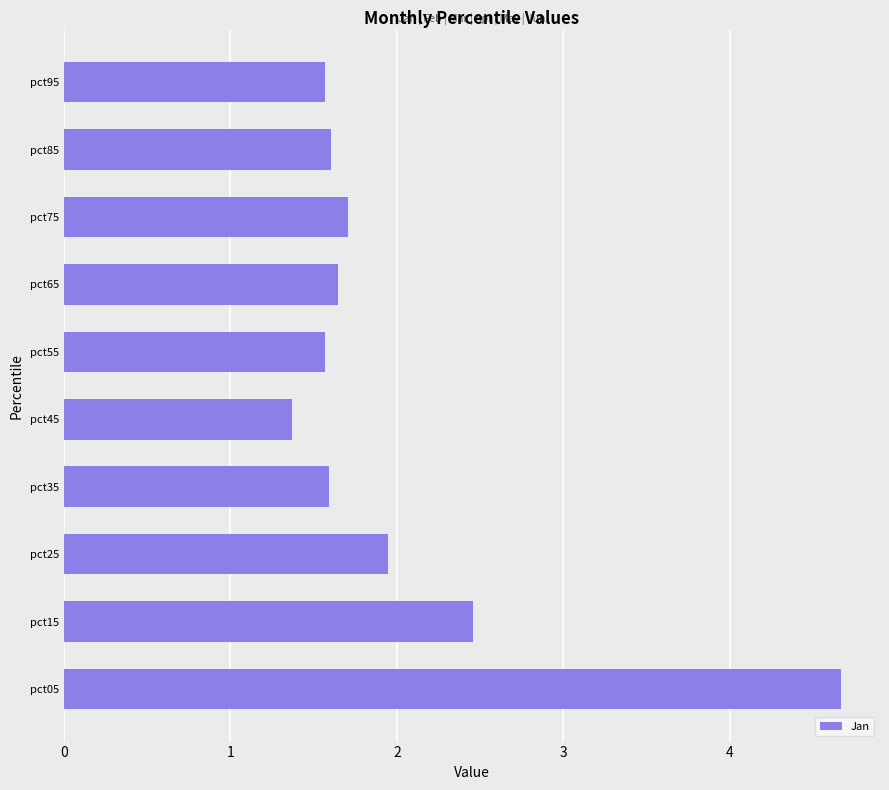

Is it true that the value at pct15 is 3.7?

False